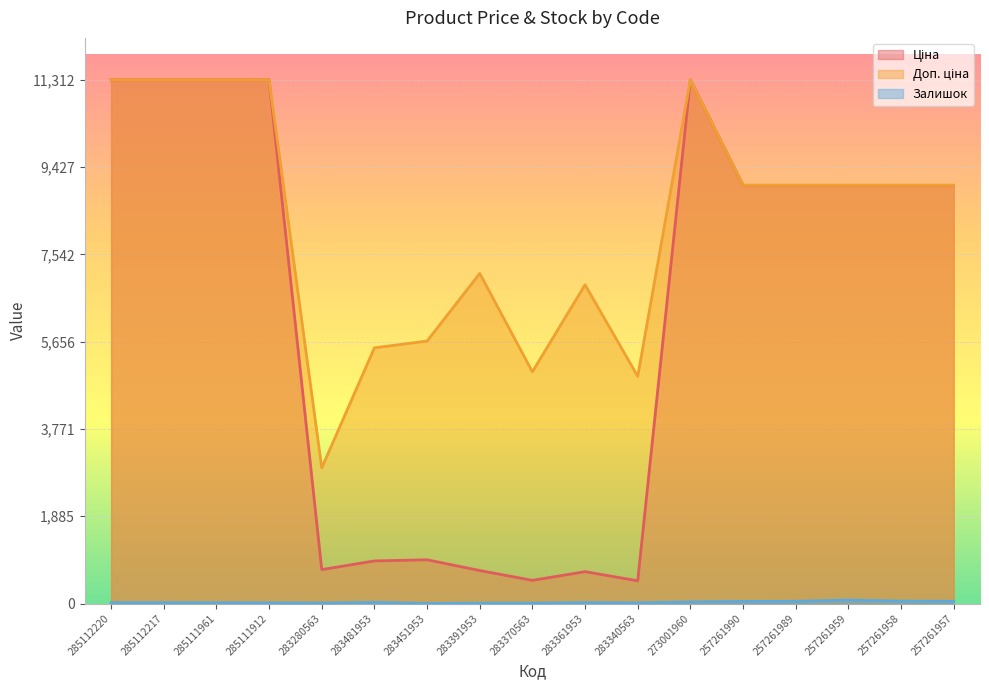

Between 283280563 and 285112217, which is larger?

285112217